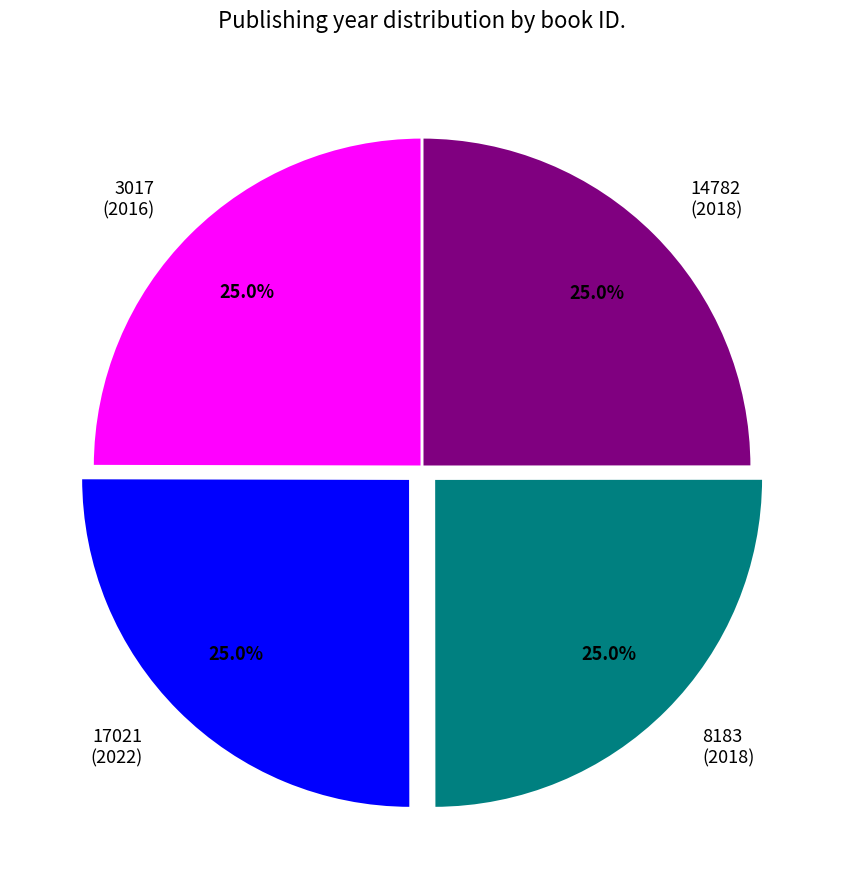

To the nearest percent, what percentage of the pie is 3017?

25%